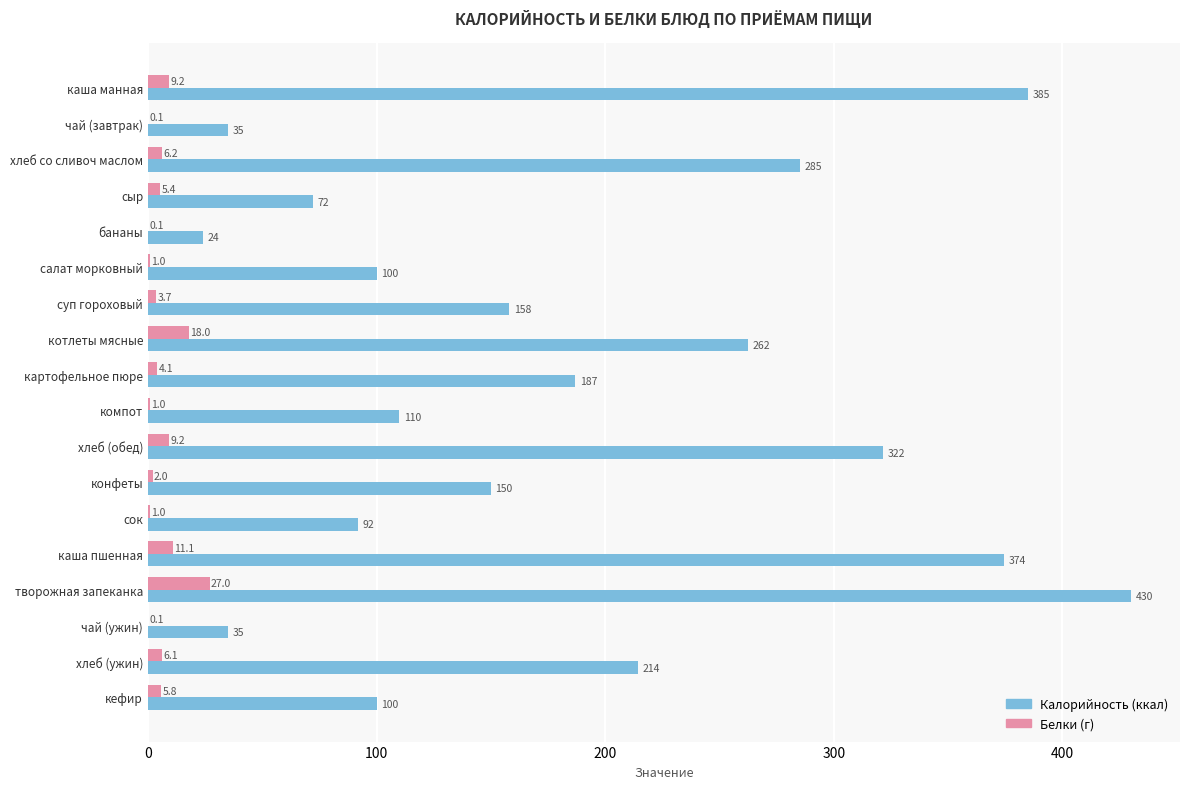

What is the maximum value shown in the chart?

430.0